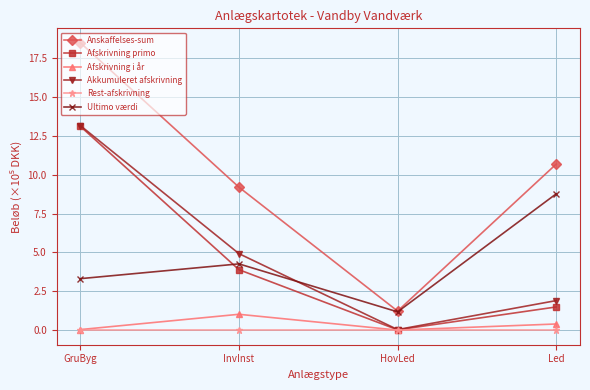

The value of Akkumuleret afskrivning at InvInst is 6.9. True or false?

False